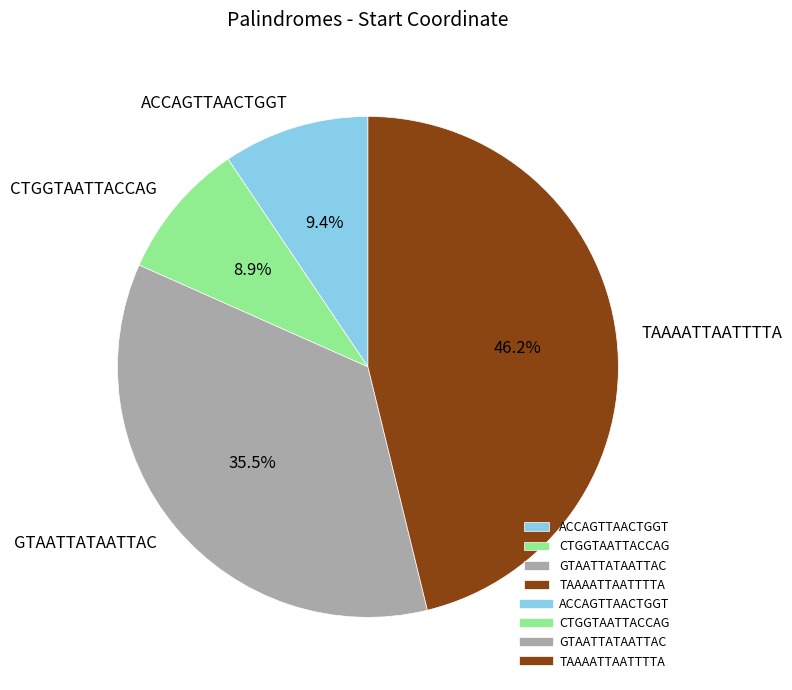

To the nearest percent, what is the difference between the largest and smallest slice percentages?

37%